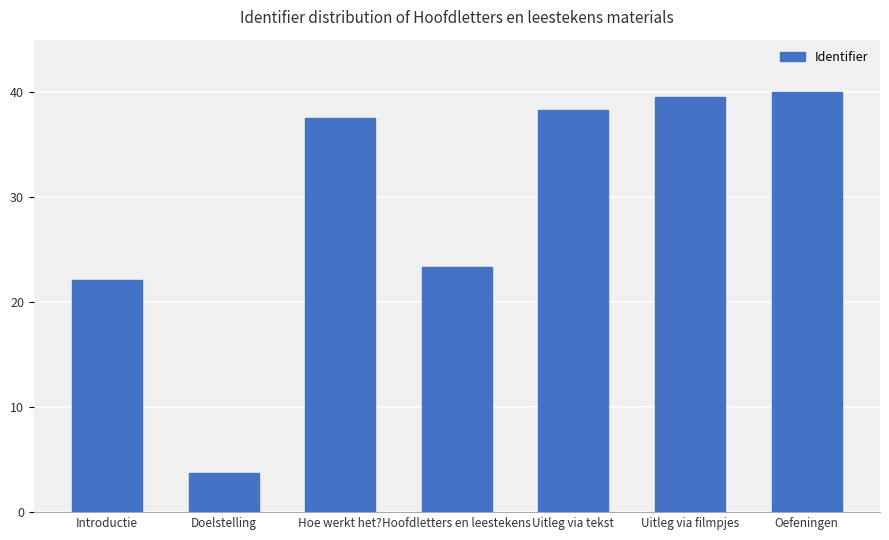

At which category does the chart reach its peak across all series?

Oefeningen